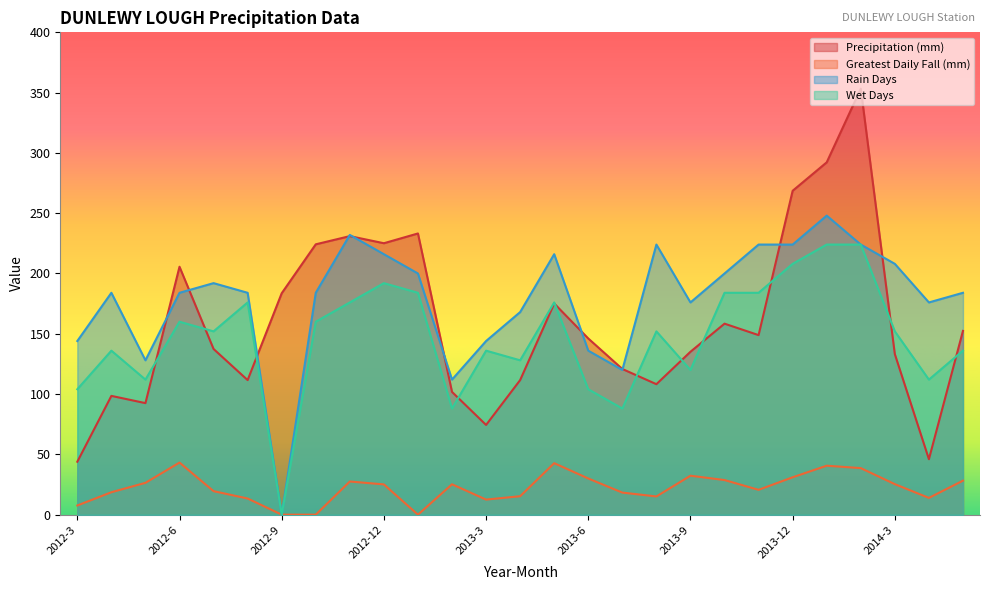

At which category is the sum across all series the highest?

2014-2